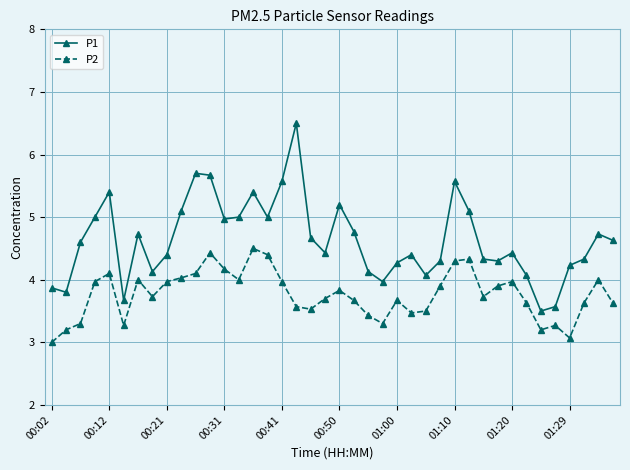

Rank the series by their average value, from lowest to highest.

P2, P1